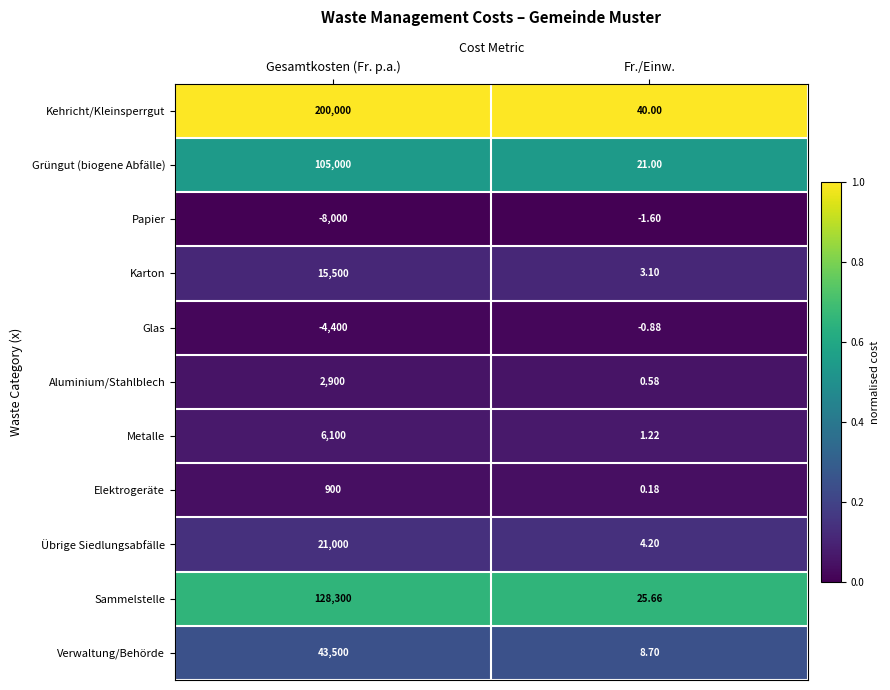

Between Gesamtkosten (Fr. p.a.) and Fr./Einw., which series saw the biggest shift?

Kehricht/Kleinsperrgut